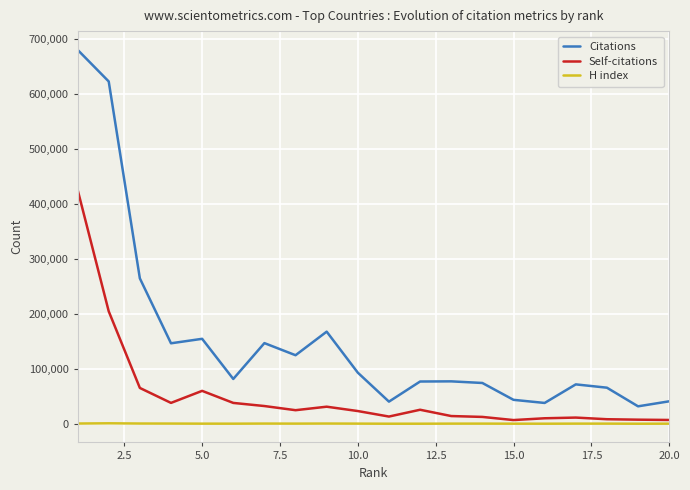

Does the chart display data point markers on the line(s)?

No